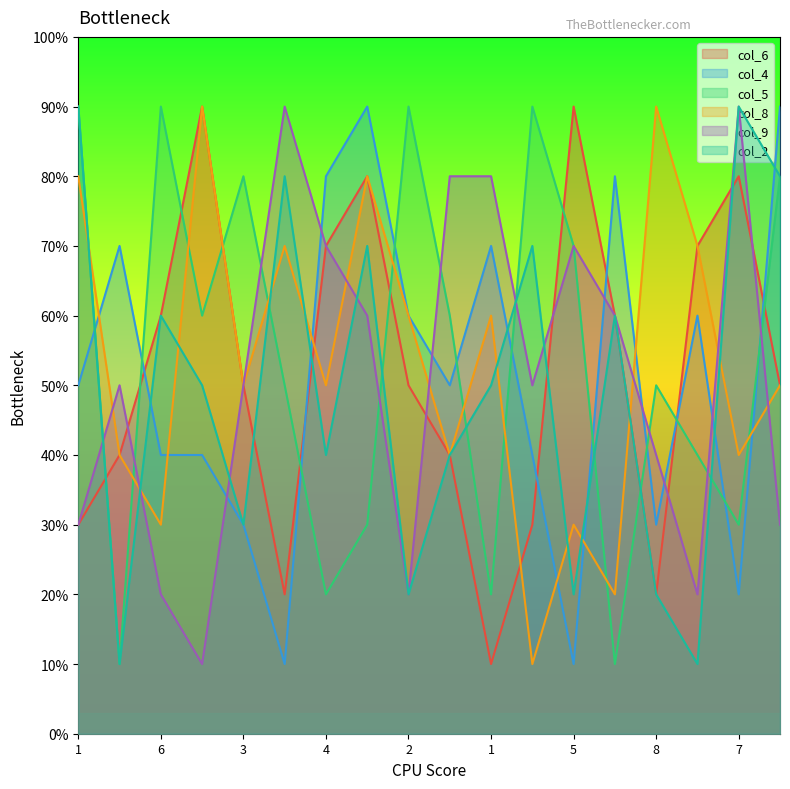

At which category does the chart reach its peak across all series?

5